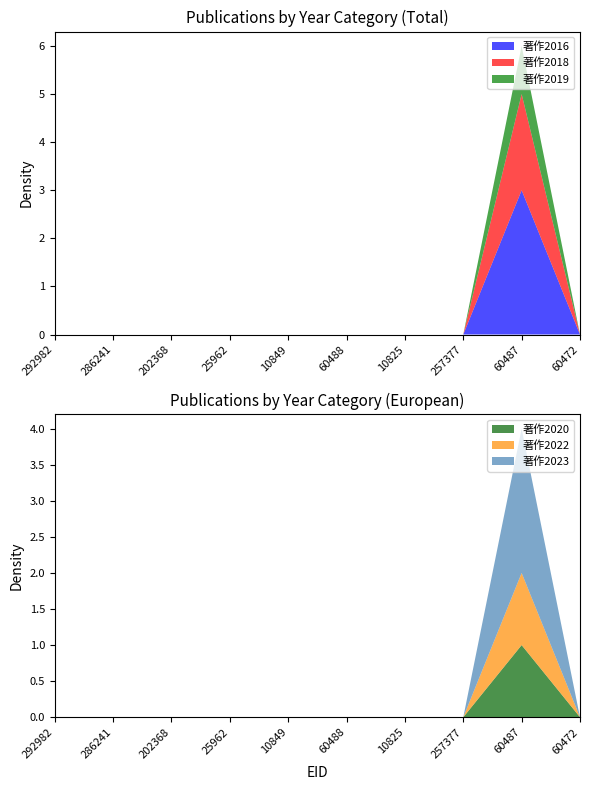

Reading right to left, what are all the values shown in this chart?

著作2016: 60472=0	60487=3	257377=0	10825=0	60488=0	10849=0	25962=0	202368=0	286241=0	292982=0
著作2018: 60472=0	60487=2	257377=0	10825=0	60488=0	10849=0	25962=0	202368=0	286241=0	292982=0
著作2019: 60472=0	60487=1	257377=0	10825=0	60488=0	10849=0	25962=0	202368=0	286241=0	292982=0
著作2020: 60472=0	60487=1	257377=0	10825=0	60488=0	10849=0	25962=0	202368=0	286241=0	292982=0
著作2022: 60472=0	60487=1	257377=0	10825=0	60488=0	10849=0	25962=0	202368=0	286241=0	292982=0
著作2023: 60472=0	60487=2	257377=0	10825=0	60488=0	10849=0	25962=0	202368=0	286241=0	292982=0